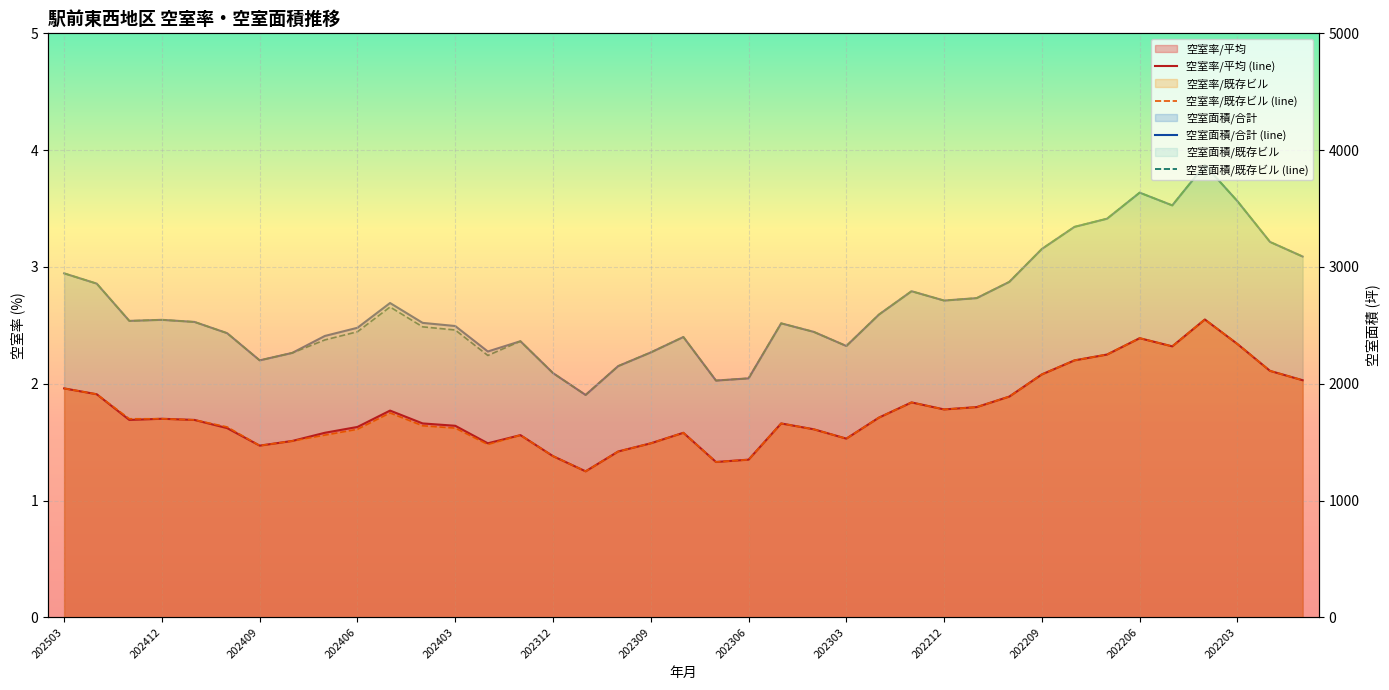

In 空室面積/既存ビル (line), how many points are lower than both neighbors (excluding endpoints)?

8